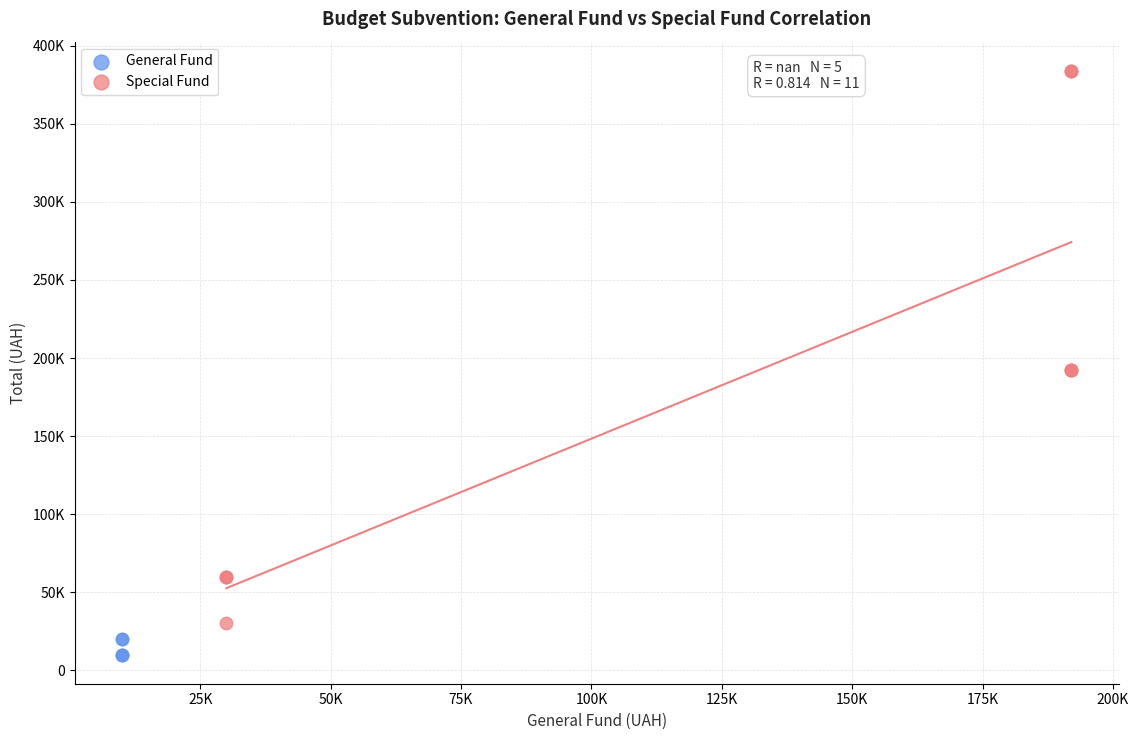

Which series contains the highest Y value?

Special Fund